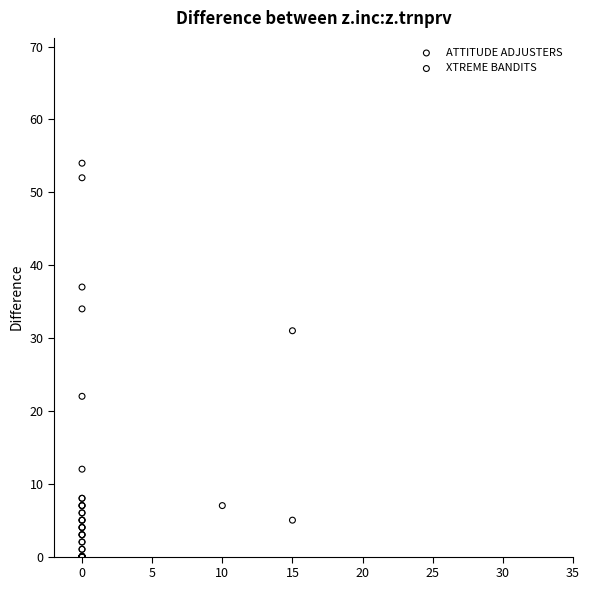

Which series contains the highest Y value?

XTREME BANDITS